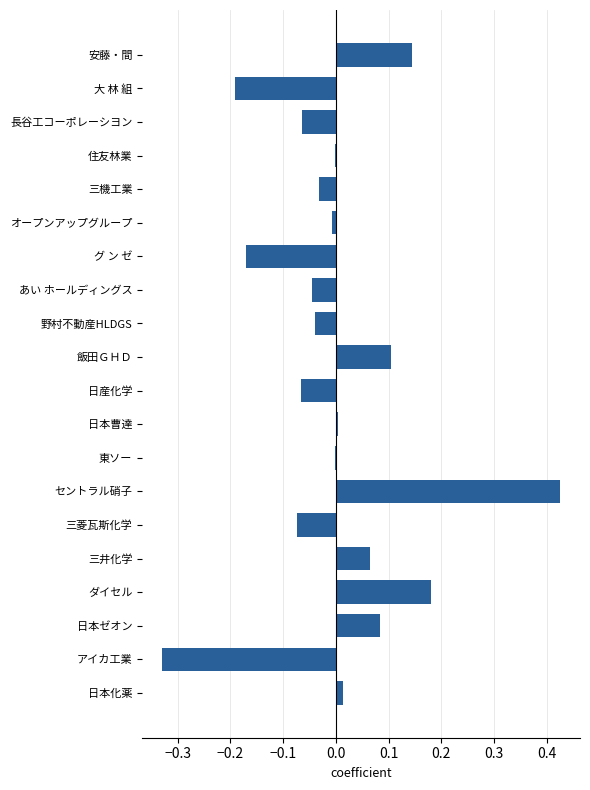

True or false: the data shows 0.6 at セントラル硝子.

False